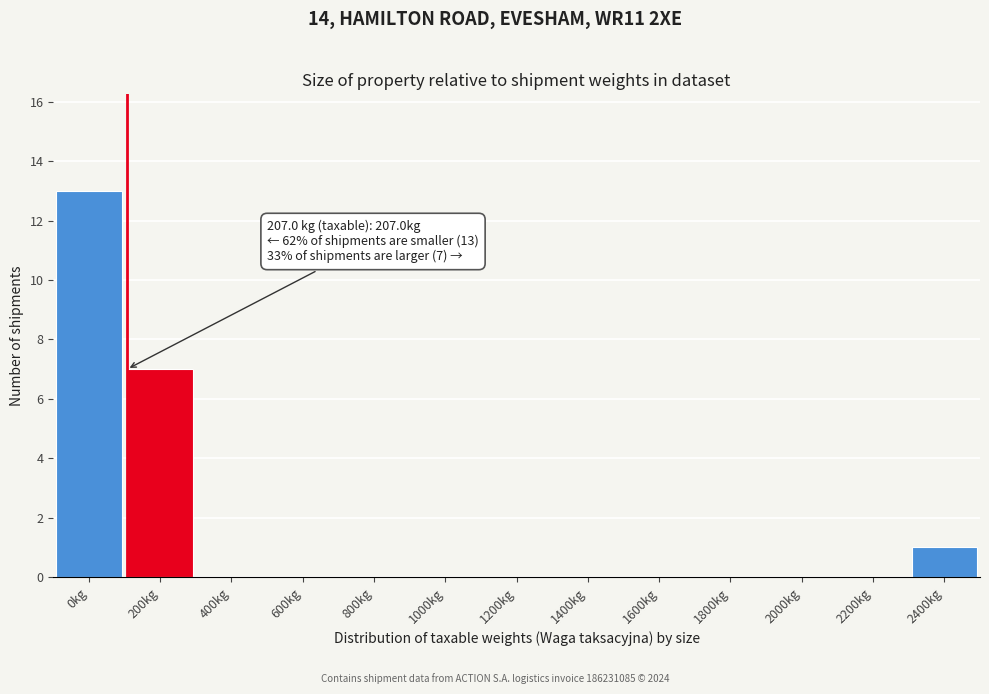

Reading left to right, list all the values displayed in this chart.

0kg=13	200kg=7	400kg=0	600kg=0	800kg=0	1000kg=0	1200kg=0	1400kg=0	1600kg=0	1800kg=0	2000kg=0	2200kg=0	2400kg=1